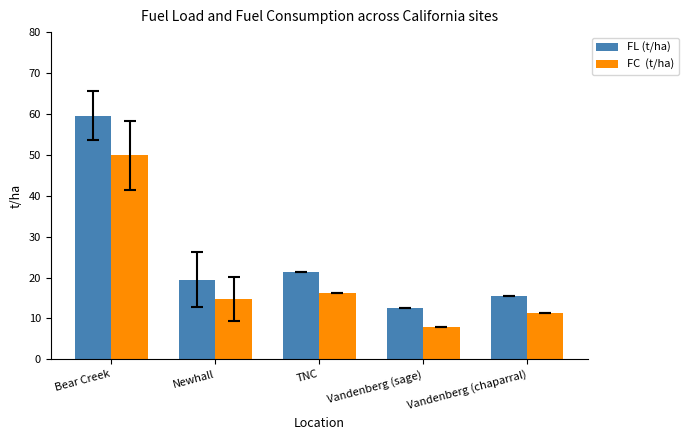

What is the spread (max minus min) of values at Vandenberg (sage)?

4.7